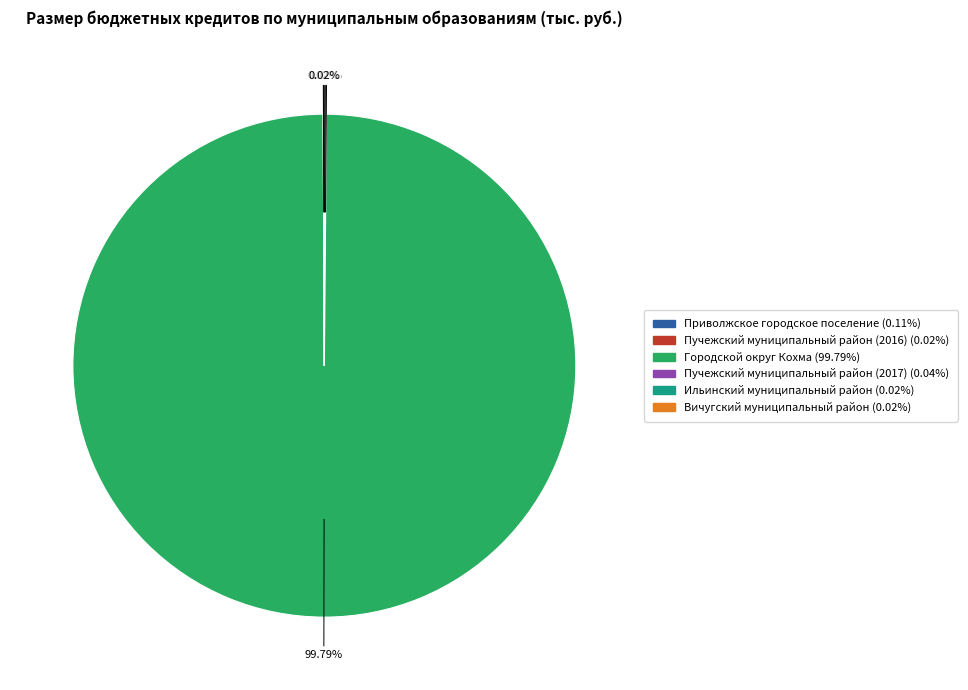

Which slice is the largest?

Городской округ Кохма